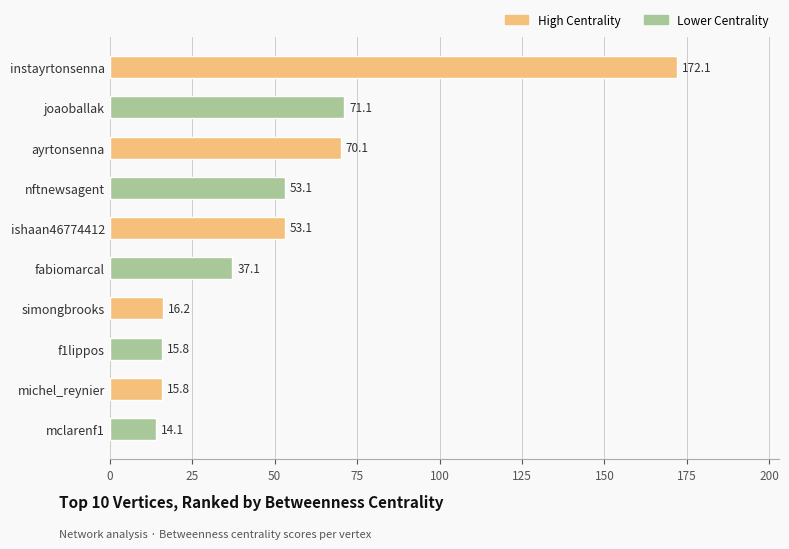

Where is the data nearest to the value 93?

joaoballak